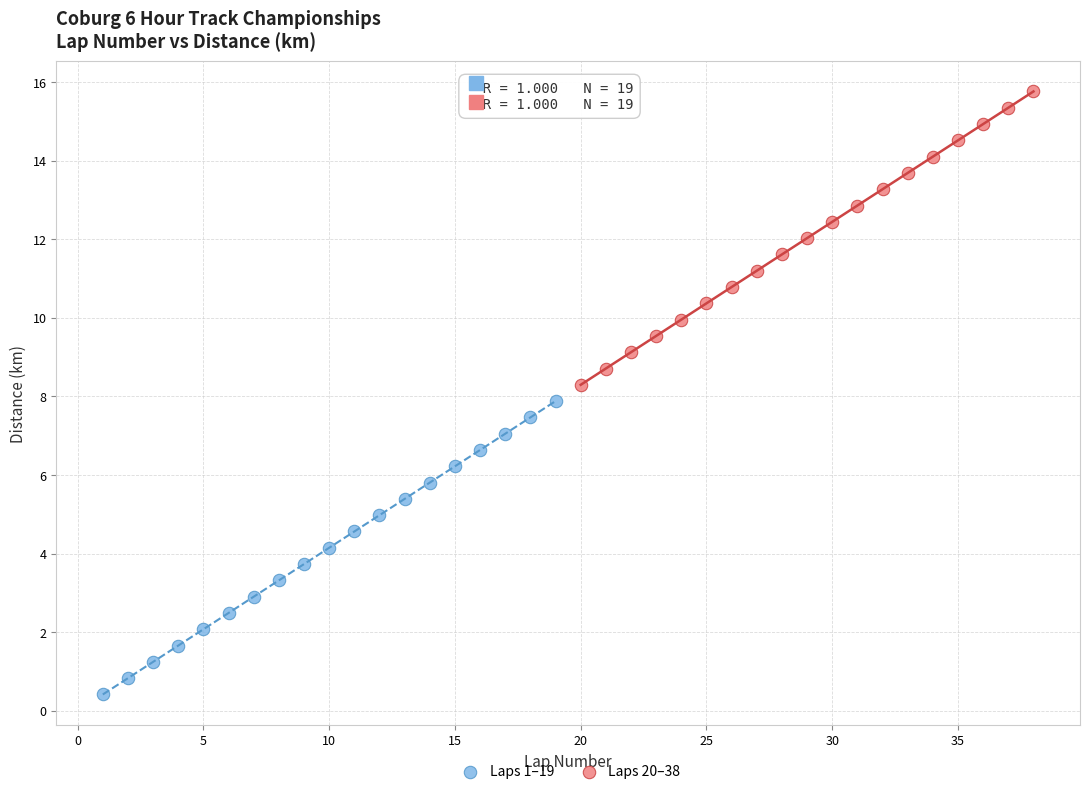

Which series reaches the minimum Y coordinate?

Laps 1–19